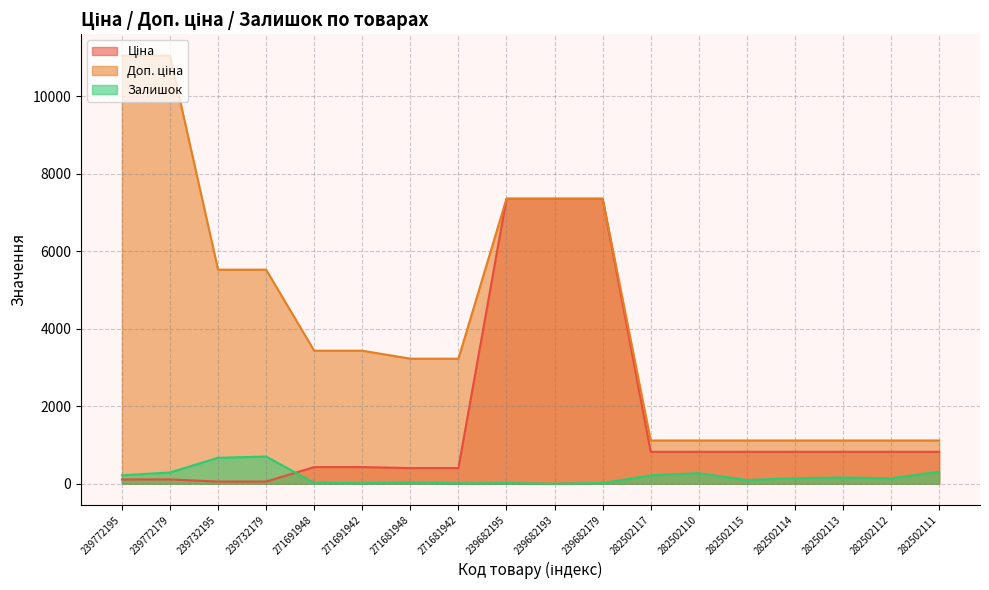

At which label does Ціна reach its peak?

239682195